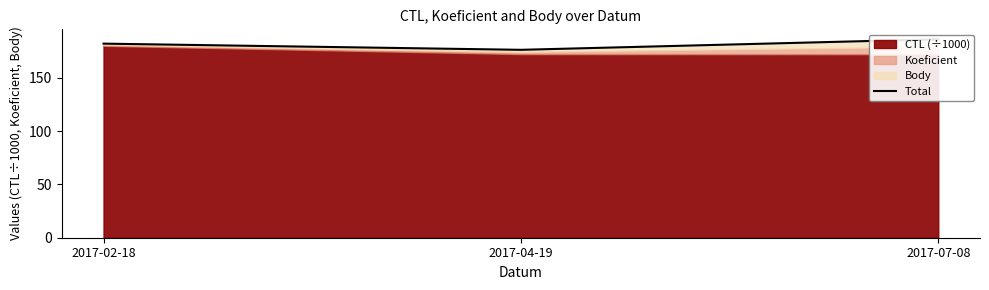

How many values exceed 181?

2